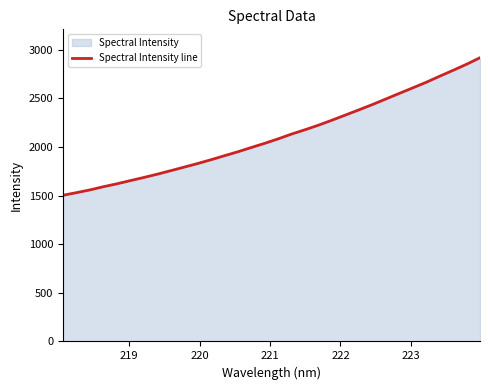

True or false: the data has more than 0 interior local peaks.

False